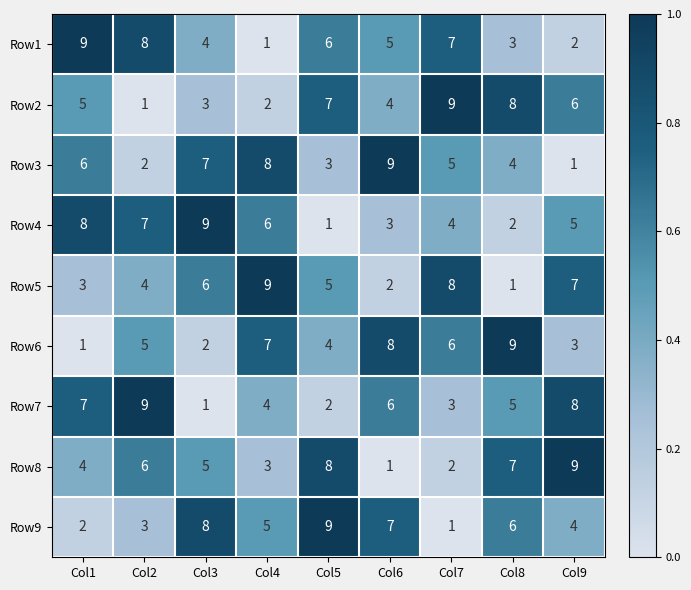

At which label is Row6 closest to 5?

Col2